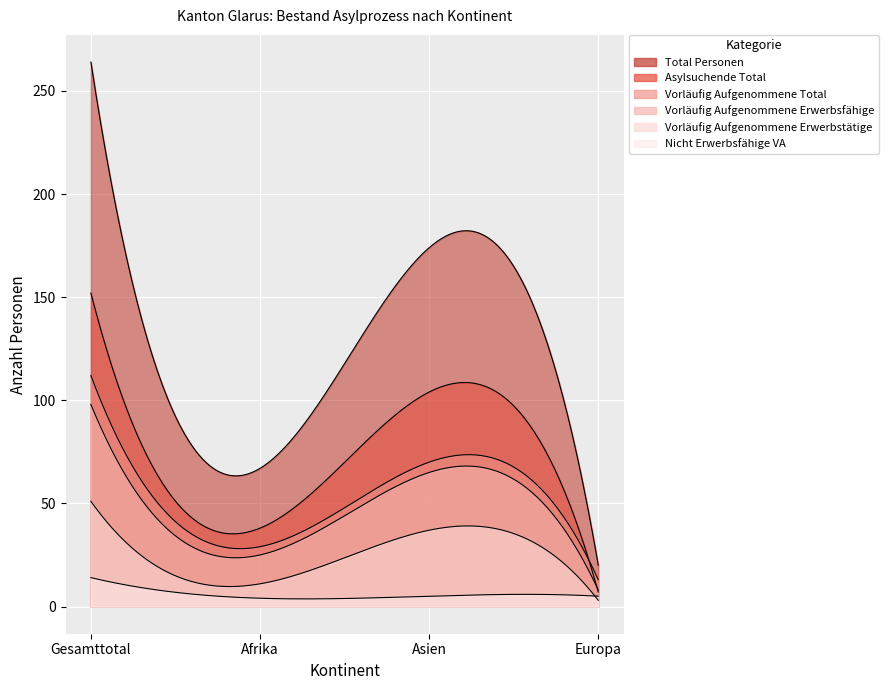

True or false: Vorläufig Aufgenommene Erwerbsfähige and Vorläufig Aufgenommene Total cross at least once.

False